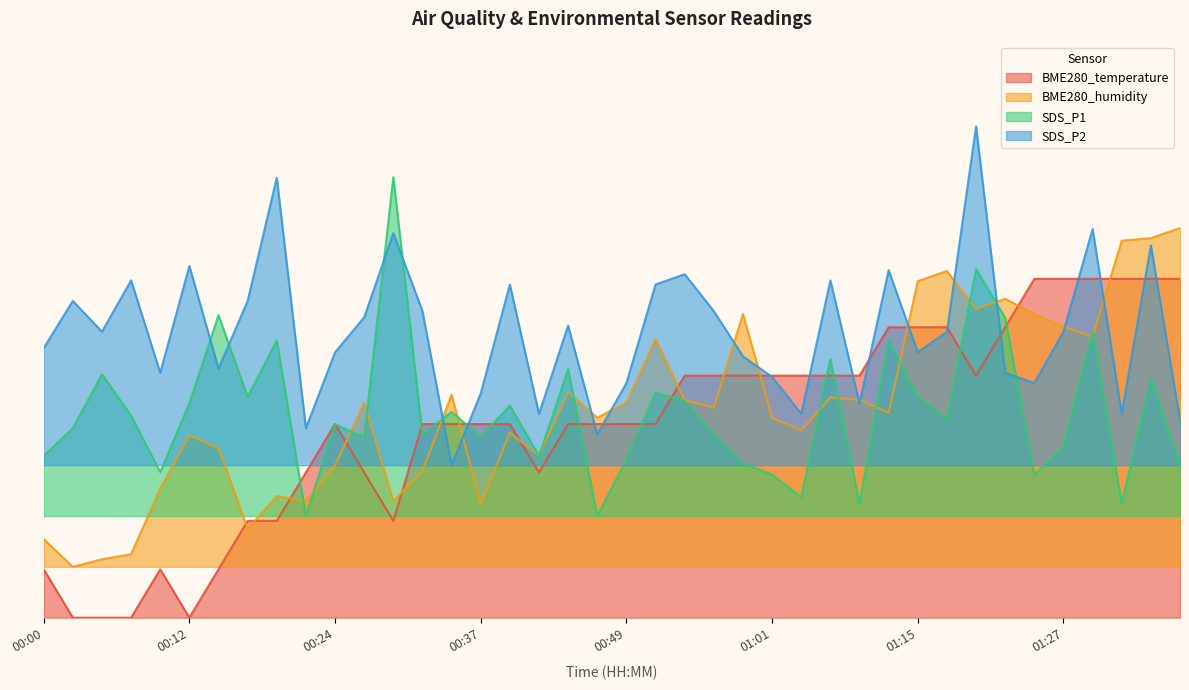

What is the spread (max minus min) of values at 00:00?

65.3